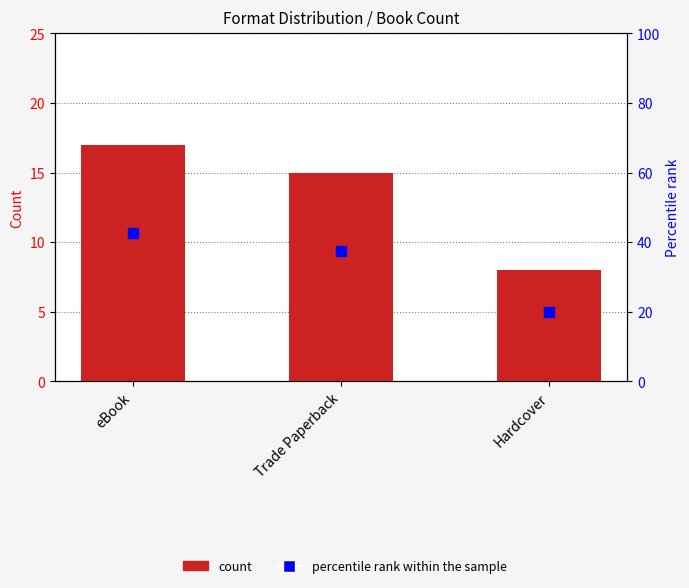

Which series has the largest Y range (max minus min)?

Percentile rank within sample